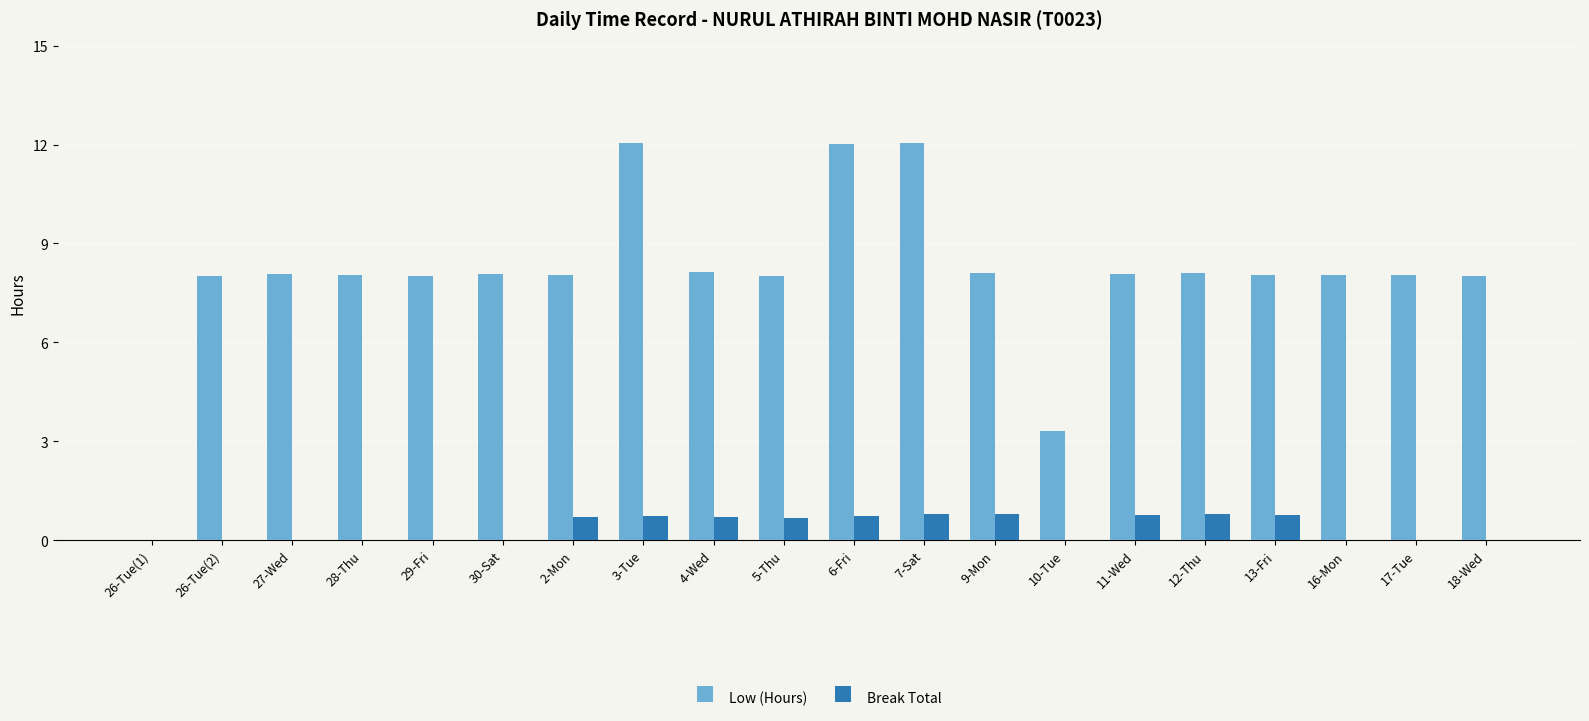

The value of Break Total at 17-Tue is 0.0. True or false?

True